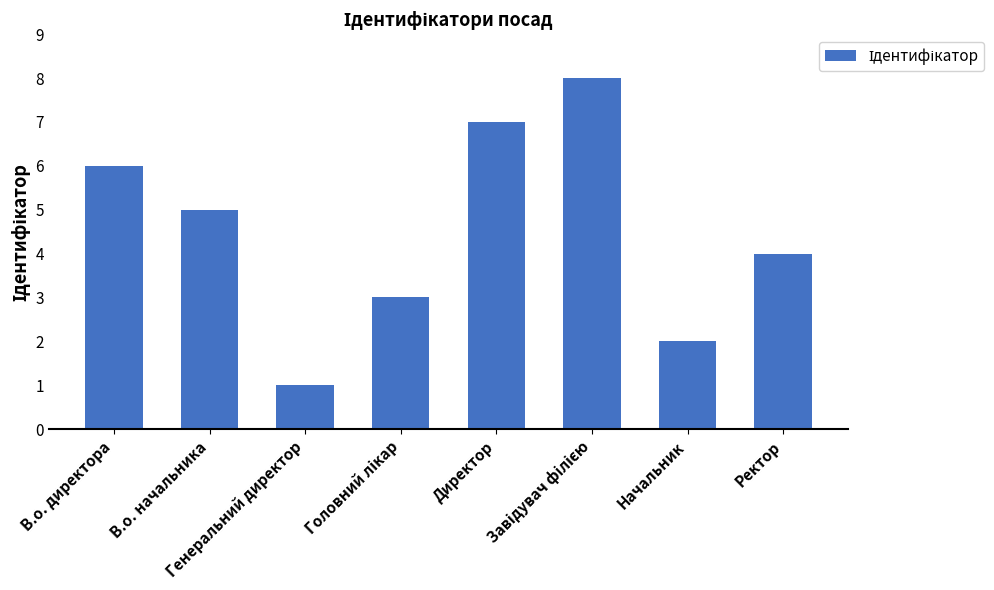

What is the value of the 2nd bar from the left?

5